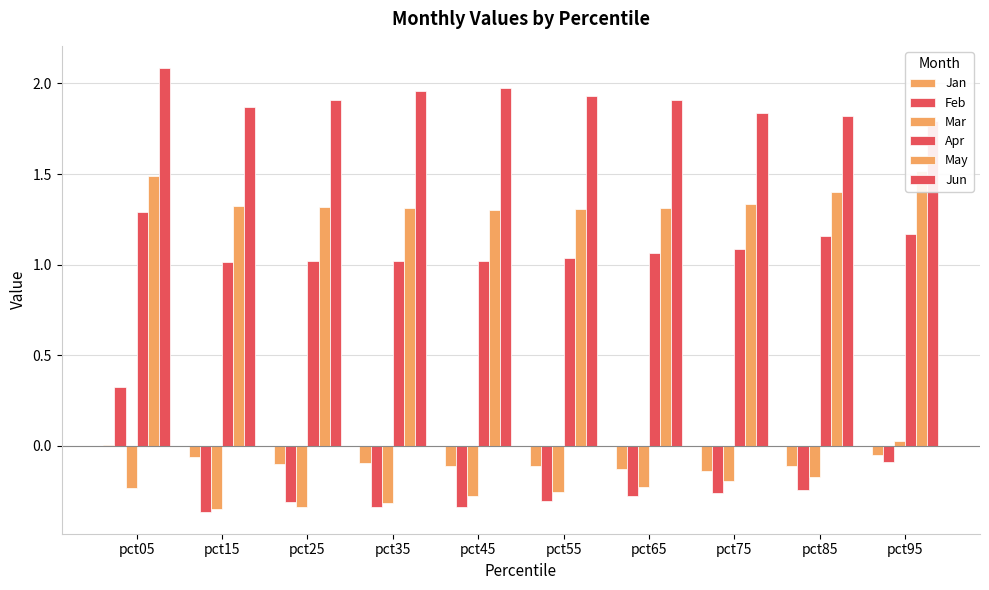

What is the lowest value of the Mar series?

-0.3